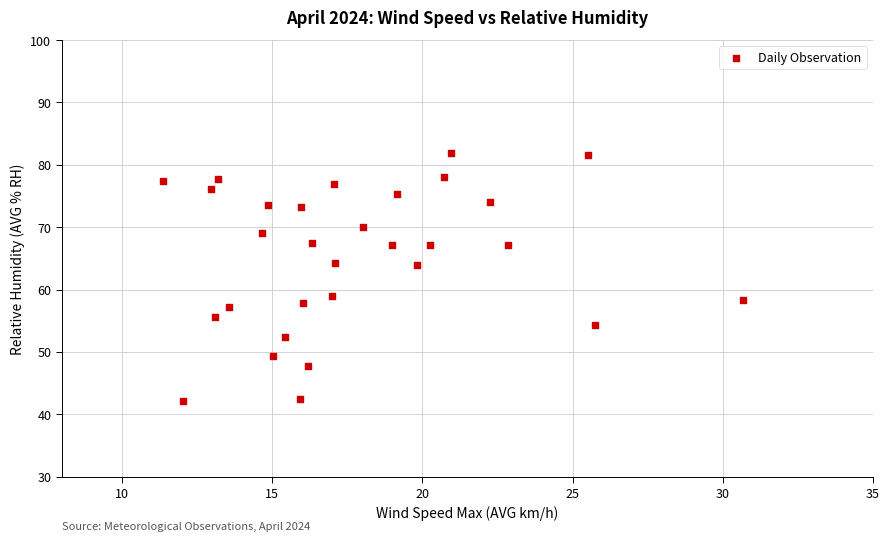

What is the range of Y values (max minus min)?

39.7